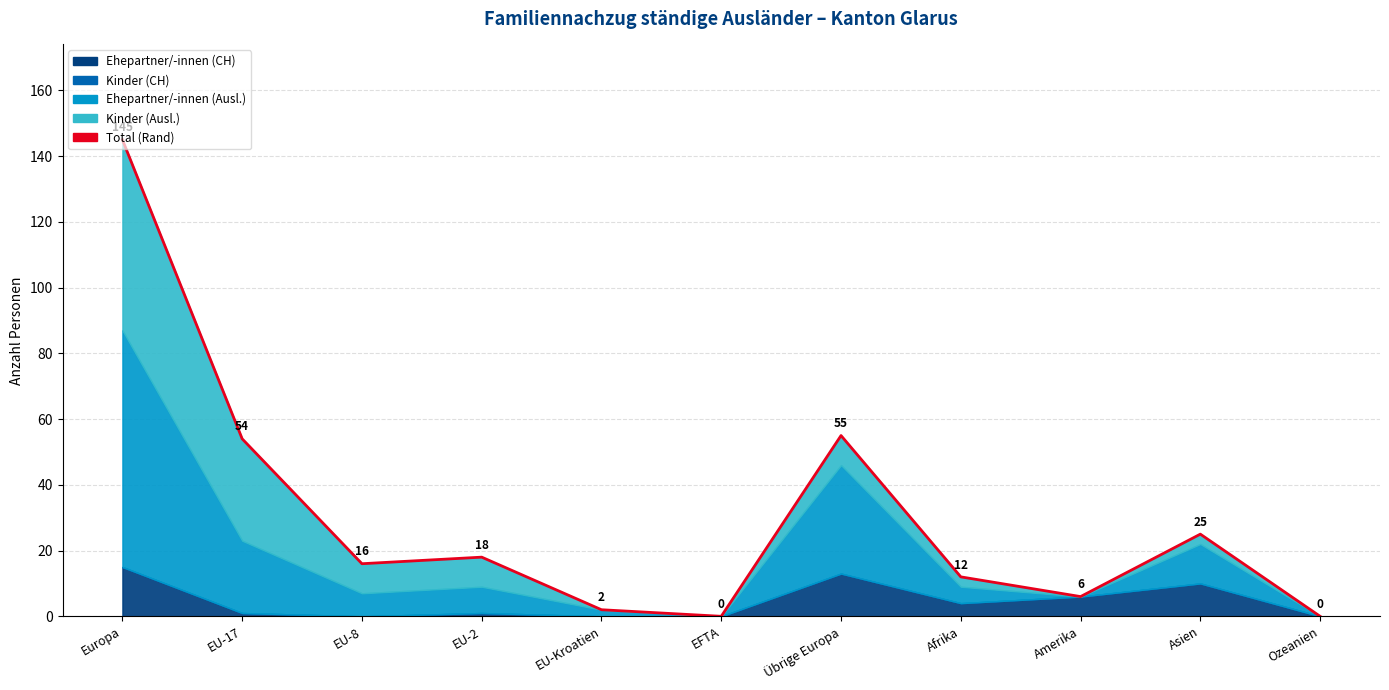

What is the sum of the values at EU-8 and Ozeanien?

16